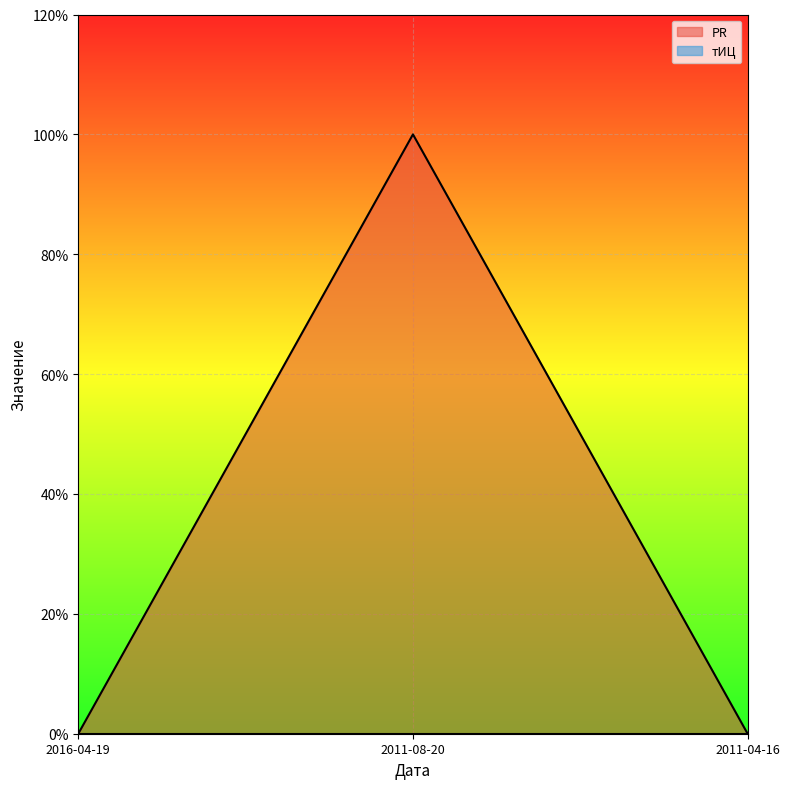

List the labels in order of value, largest first.

2011-08-20, 2016-04-19, 2011-04-16